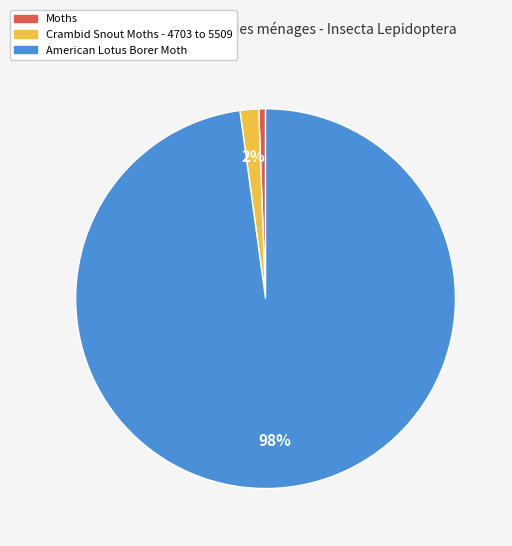

To the nearest percent, what is the average slice percentage?

33%